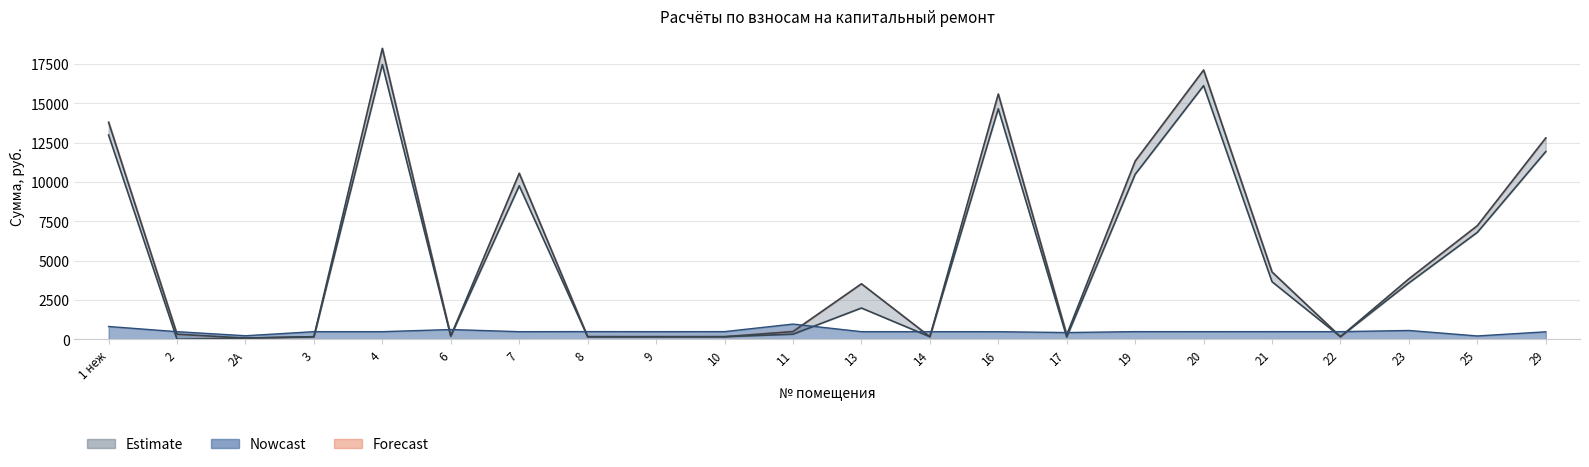

What is the label of the 16th bar from the right?

7